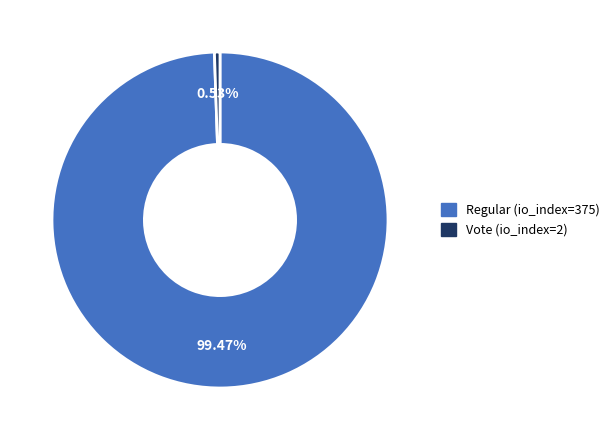

Combined, what portion of the pie is Regular (io_index=375) and Vote (io_index=2)?

100.0%